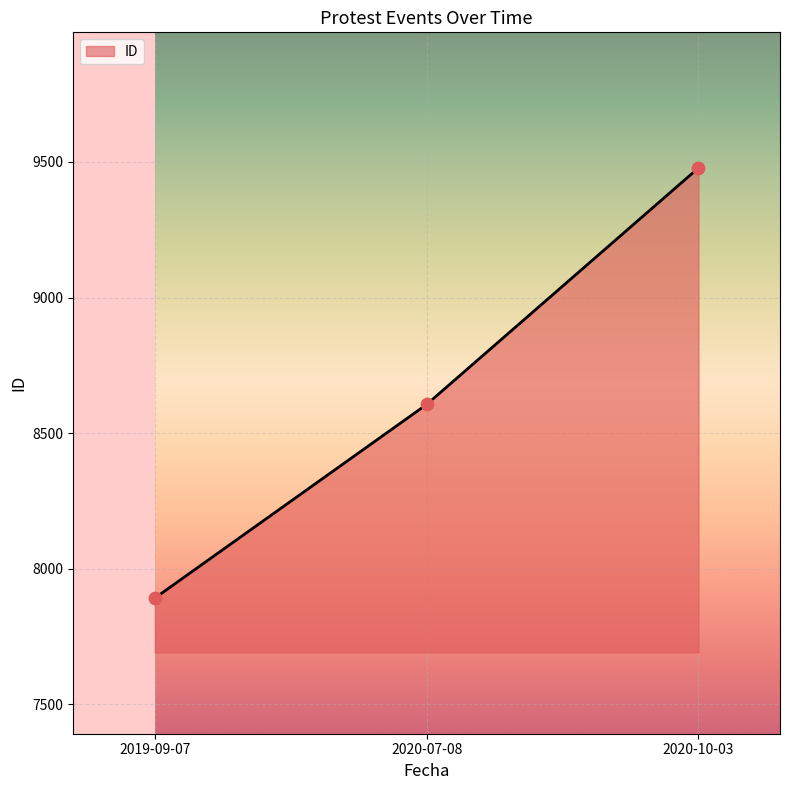

What is the ratio of the value at 2020-07-08 to the value at 2020-10-03?

0.9